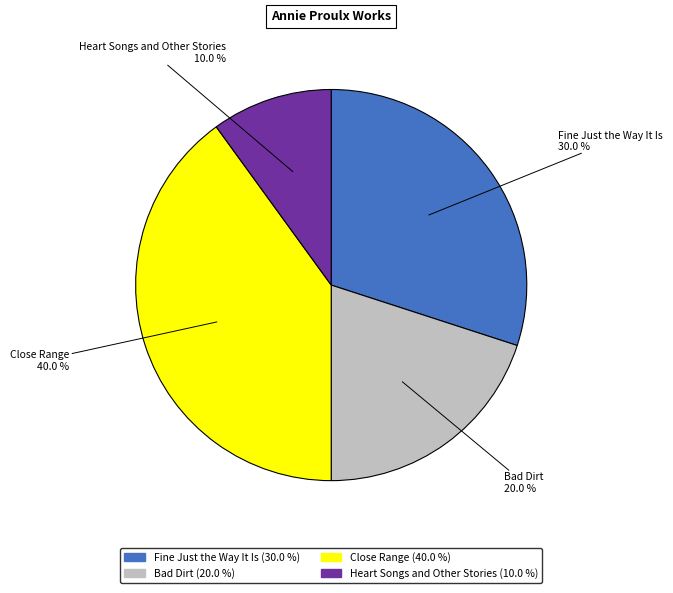

Combined, what portion of the pie is Close Range and Fine Just the Way It Is?

70.0%